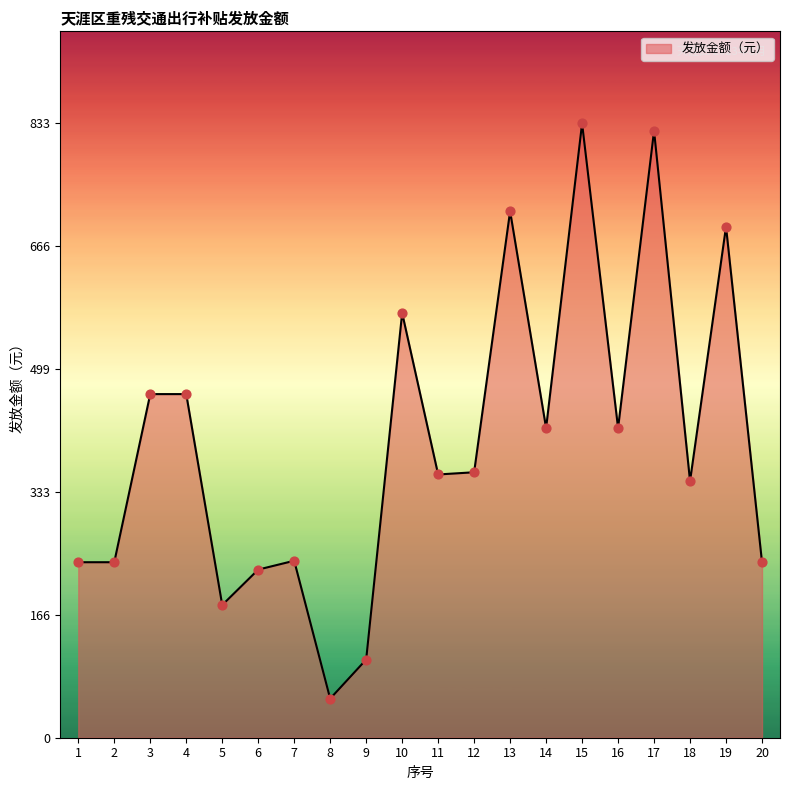

What is the change in value from 11 to 16?

+63